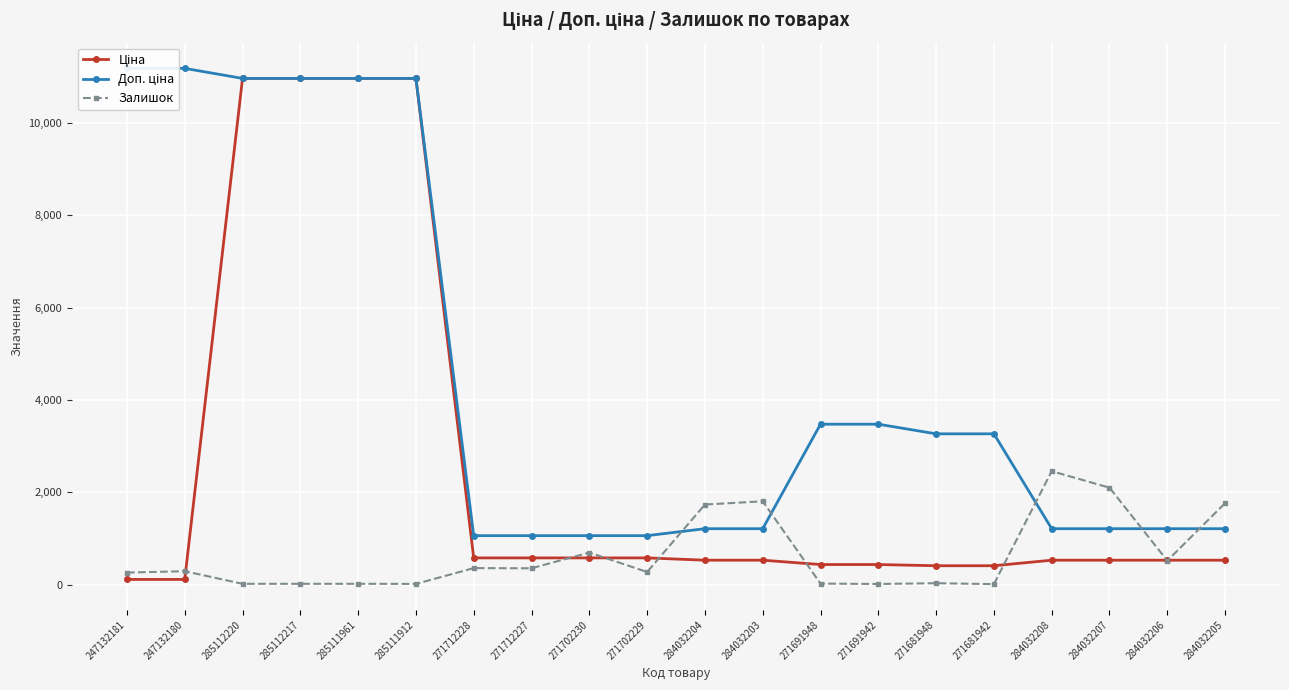

At 271702230, list the series in order from largest to smallest.

Доп. ціна, Залишок, Ціна